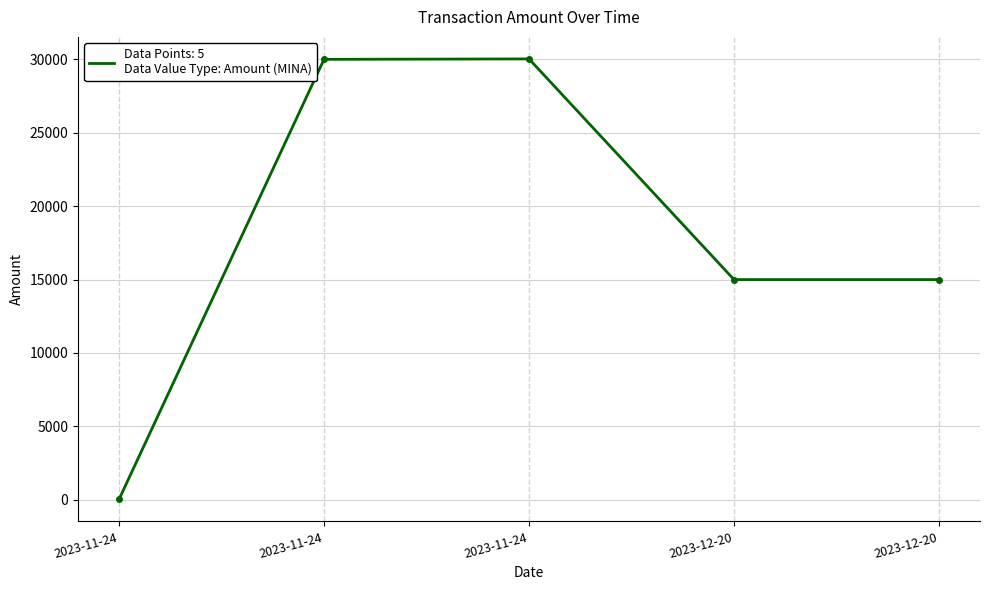

Reading left to right, transcribe all the data shown in this chart.

30.0	30000.0	30028.9	15000.0	14999.9